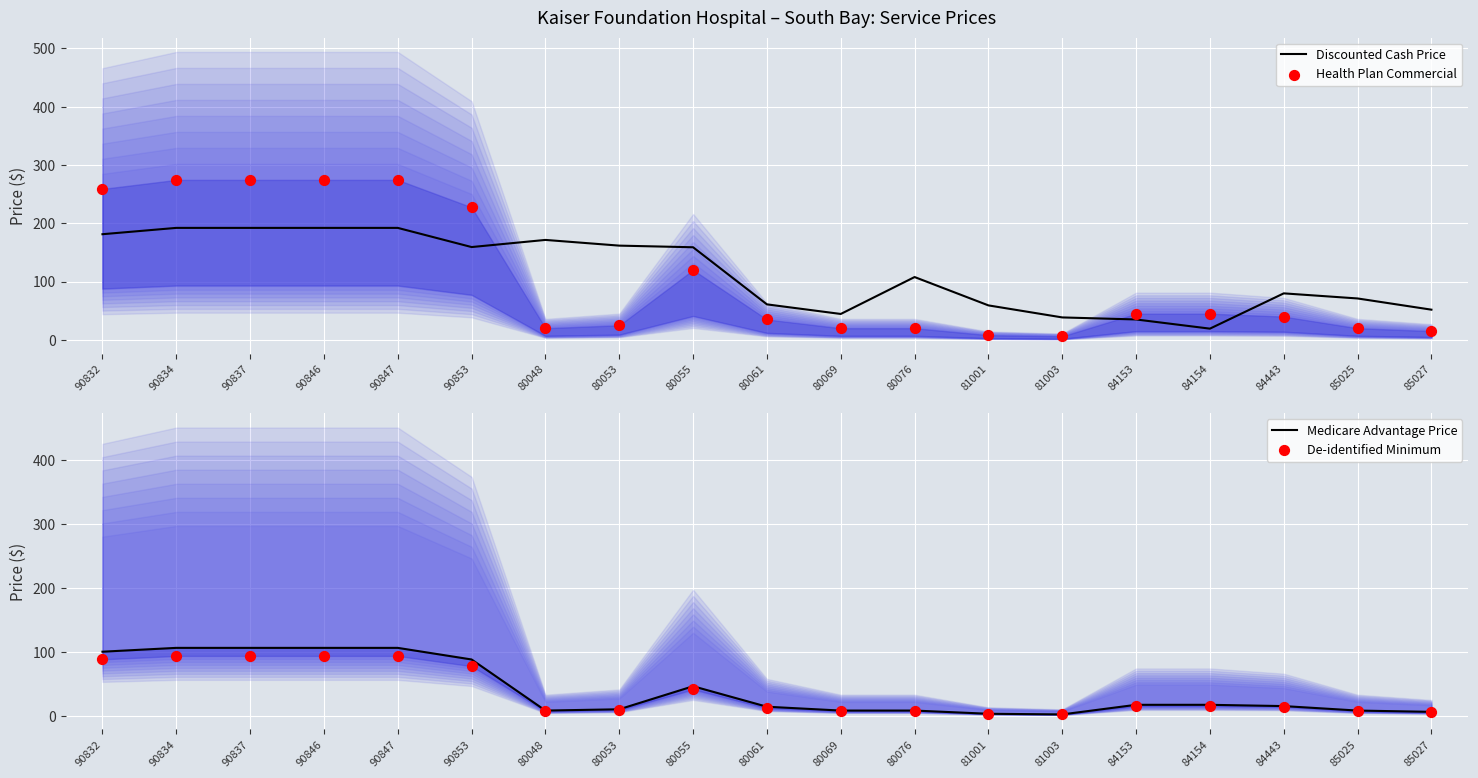

What are all the series names shown in the legend?

Discounted Cash Price, Health Plan Commercial, Medicare Advantage Price, De-identified Minimum